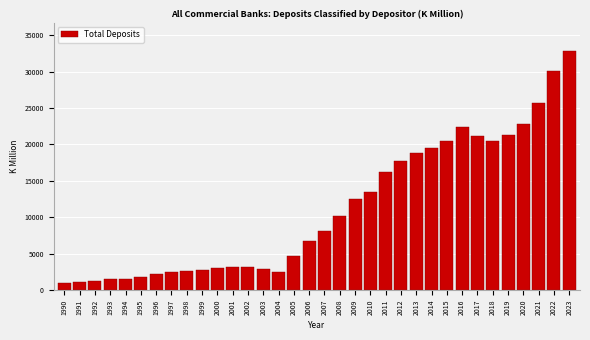

What is the maximum value shown in the chart?

32773.4